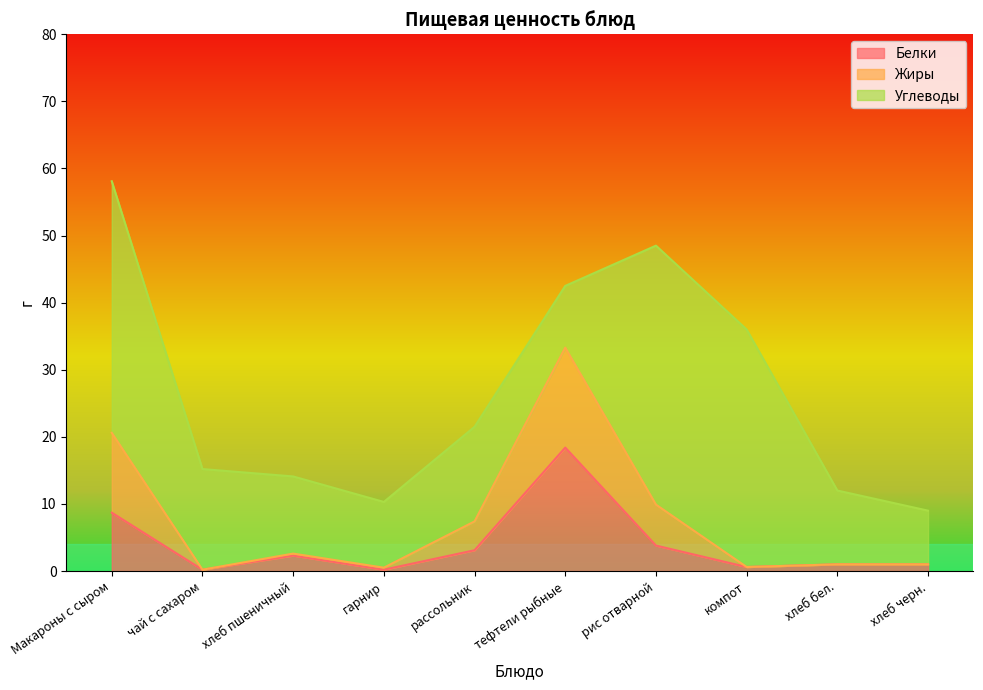

At which category does the chart reach its peak across all series?

тефтели рыбные